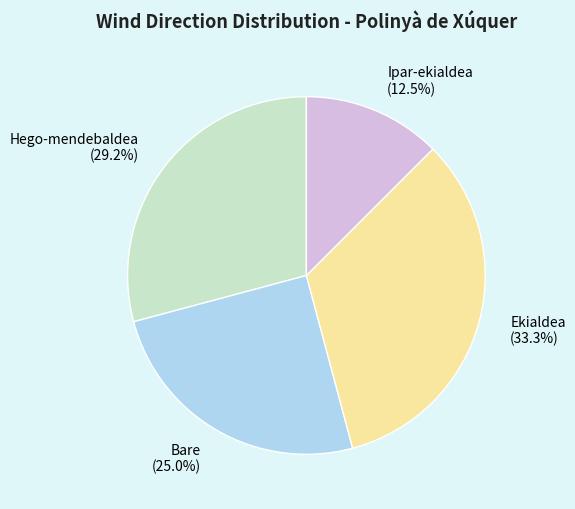

Is there a majority slice in this chart?

No